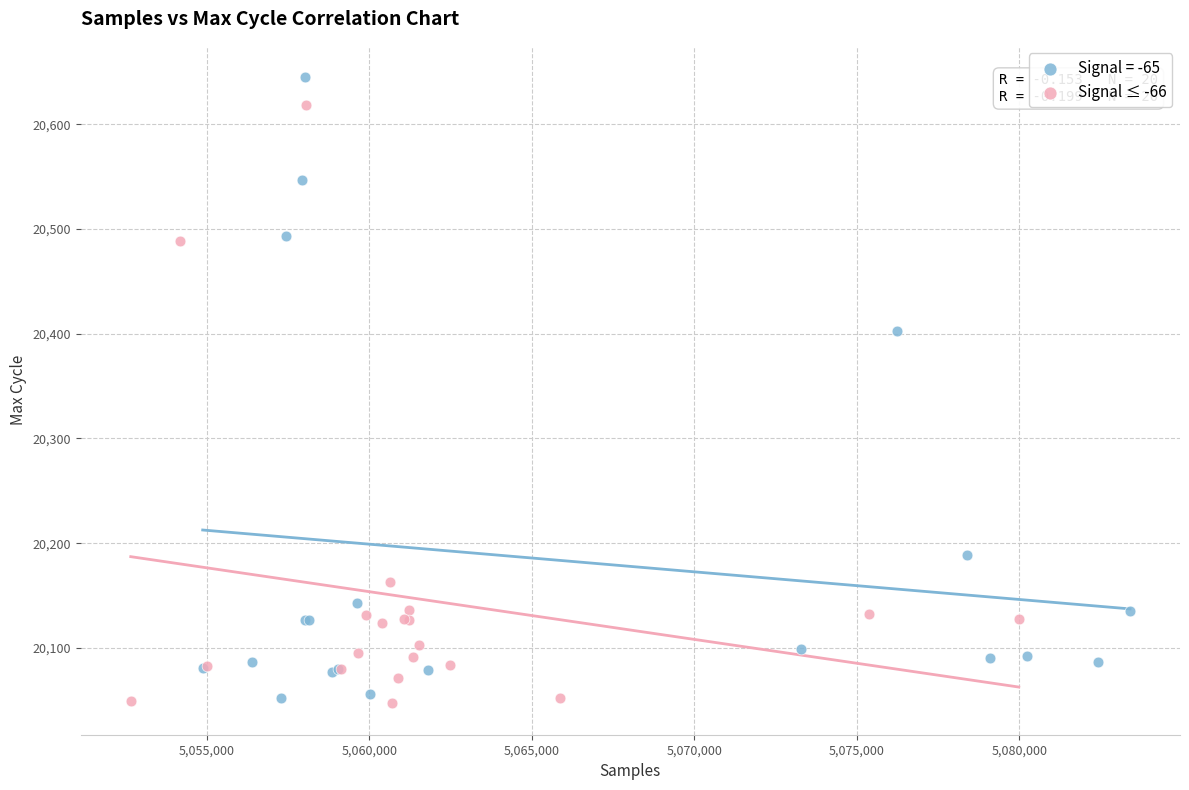

Which series contains the highest Y value?

Signal = -65